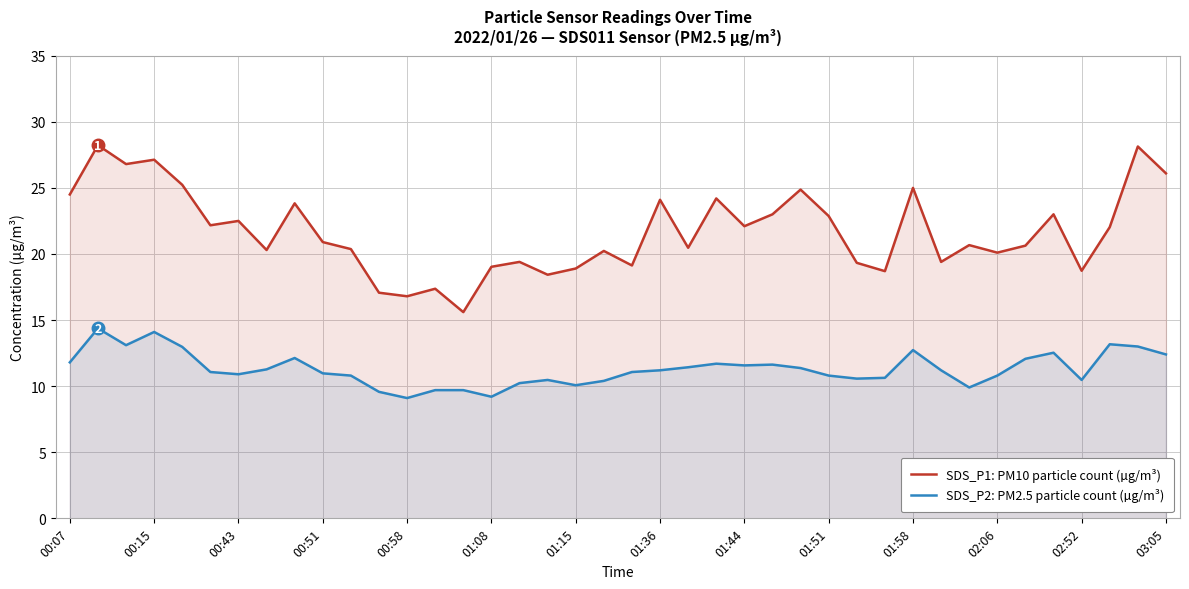

The SDS_P1: PM10 particle count (µg/m³) series shows 16.8 at 00:58. True or false?

True